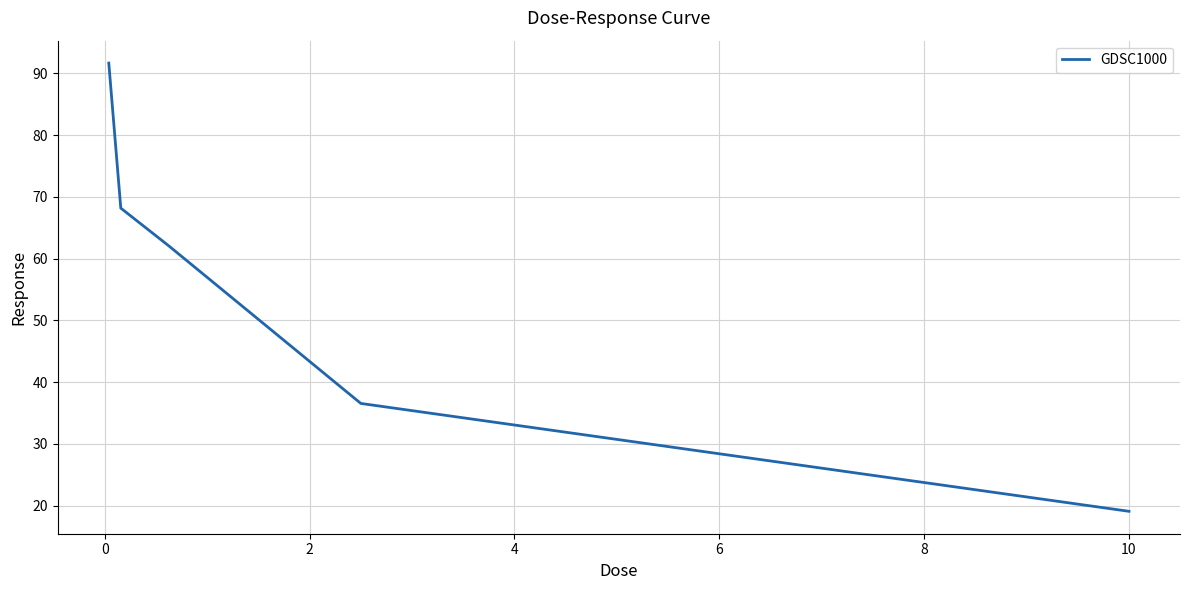

True or false: there are more than 0 points higher than both neighbors.

False